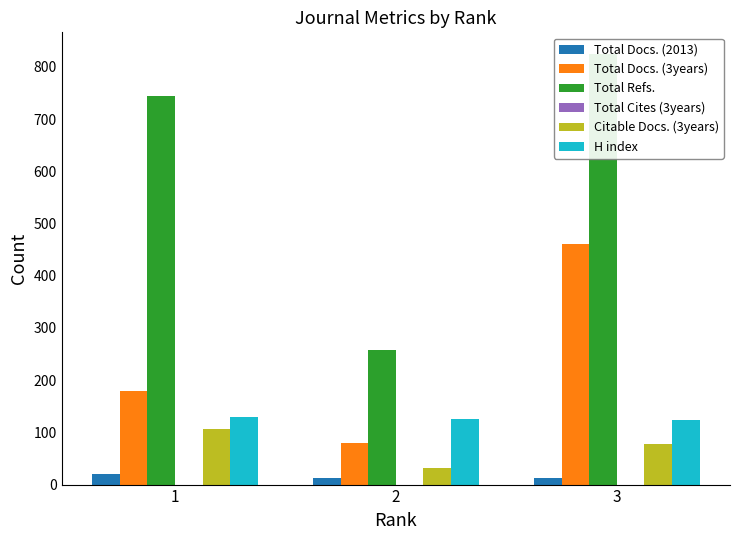

How many categories are shown in the chart?

3